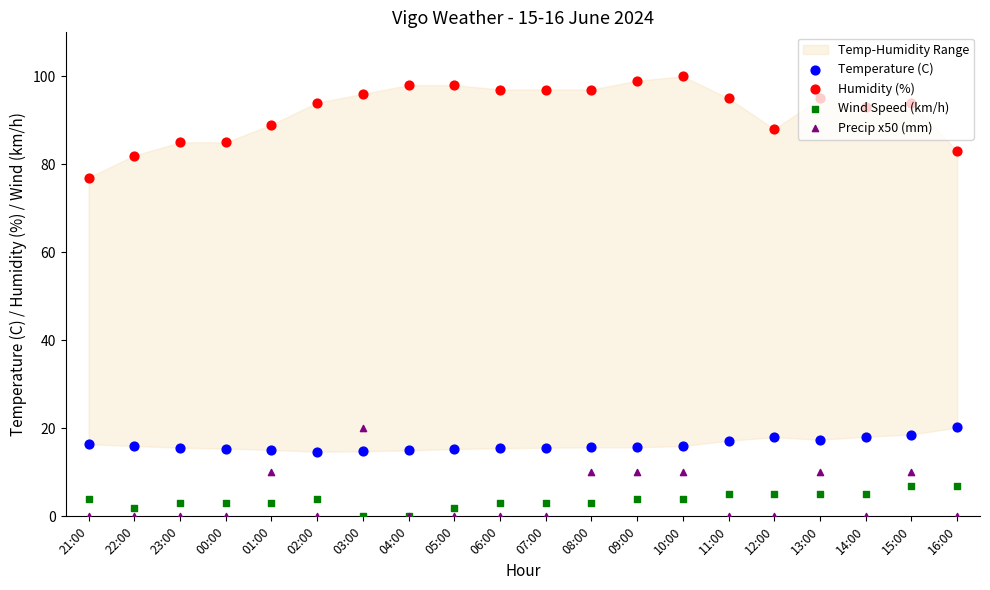

What is the total value across all series at 12:00?

111.0